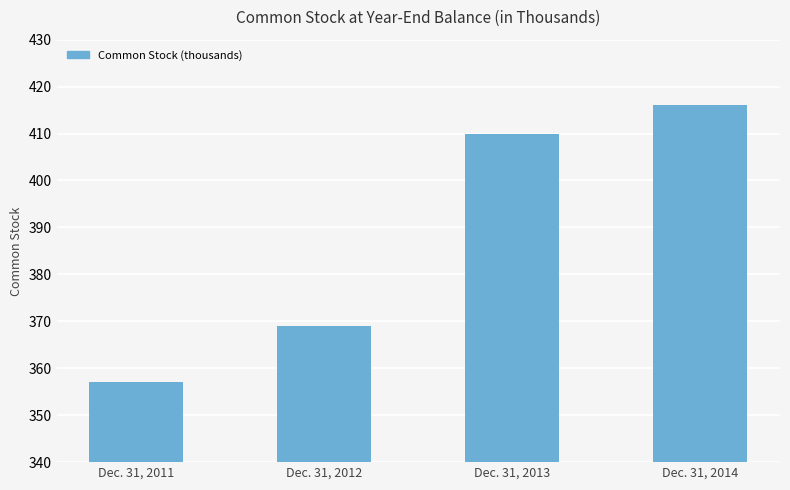

Reading right to left, list all the values displayed in this chart.

Dec. 31, 2014=416	Dec. 31, 2013=410	Dec. 31, 2012=369	Dec. 31, 2011=357